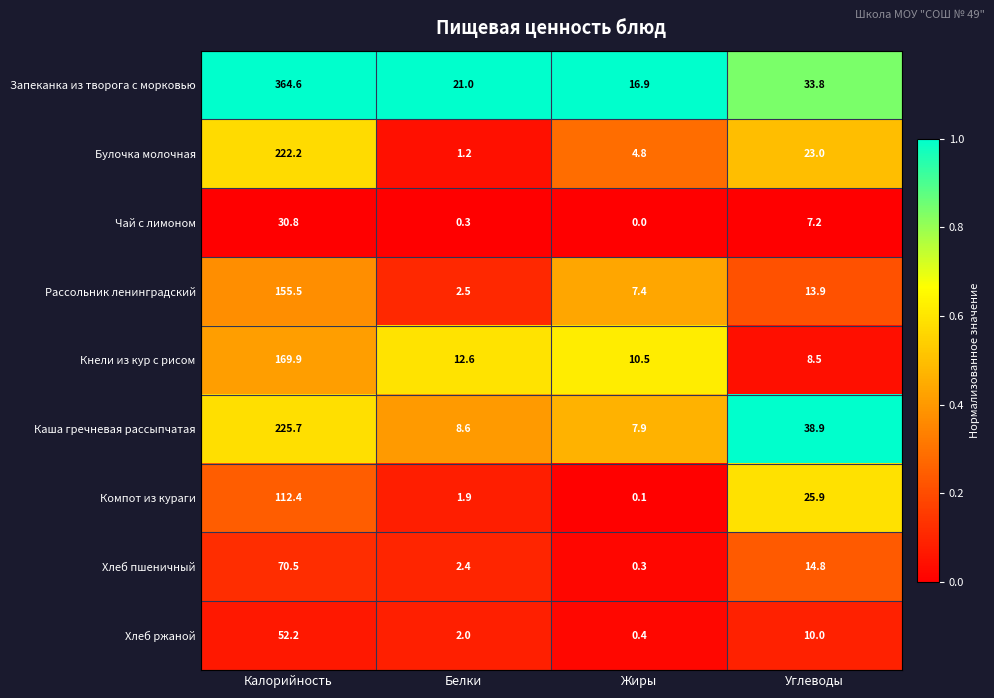

Which label corresponds to the largest value in the chart?

Калорийность